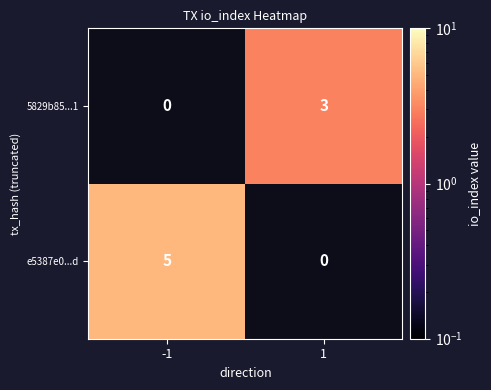

The e5387e0...d series shows 5 at -1. True or false?

True